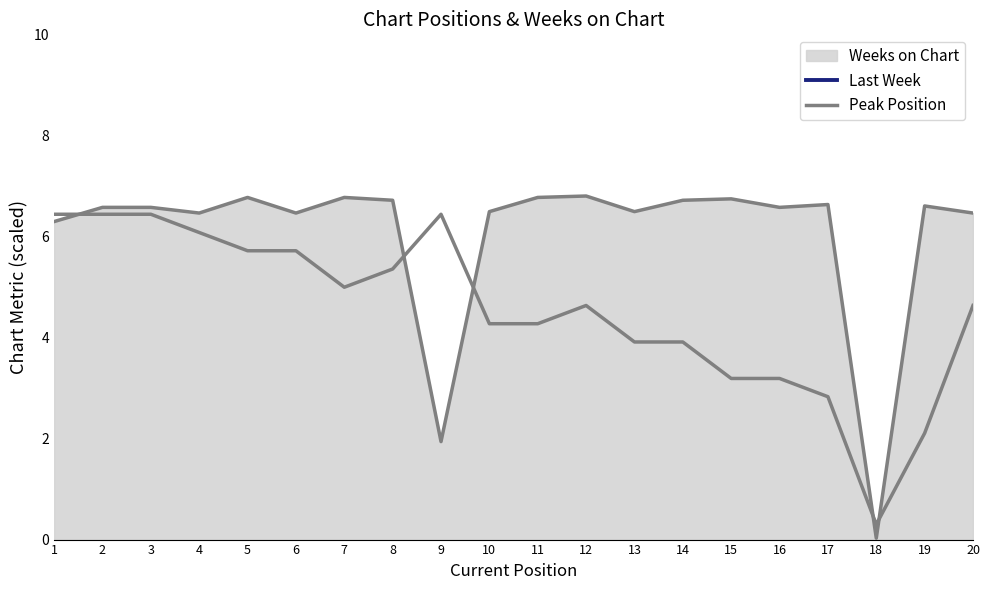

Does the chart display data point markers on the line(s)?

No